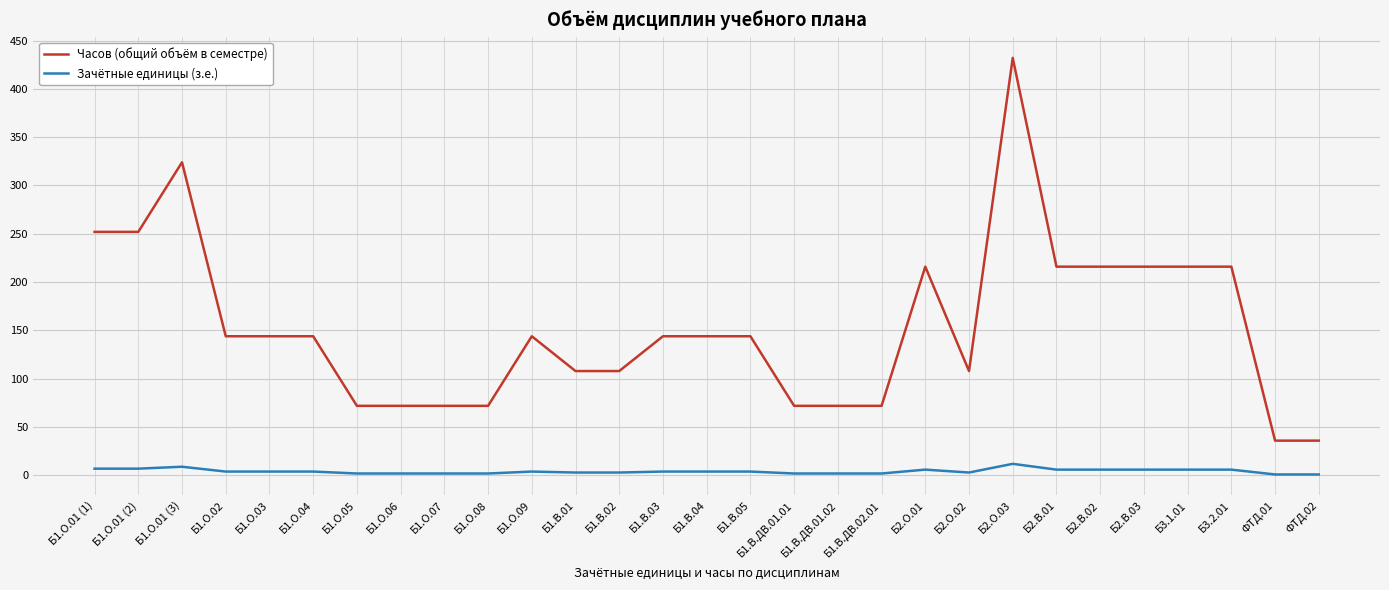

What position from the right is Б1.В.ДВ.01.02?

12